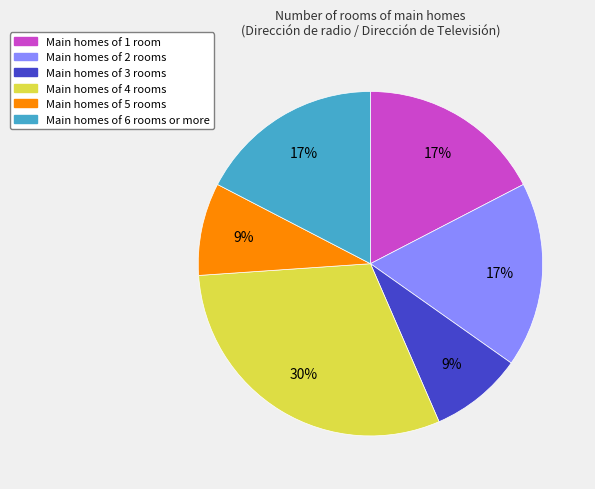

To the nearest percent, what is the average slice percentage?

17%